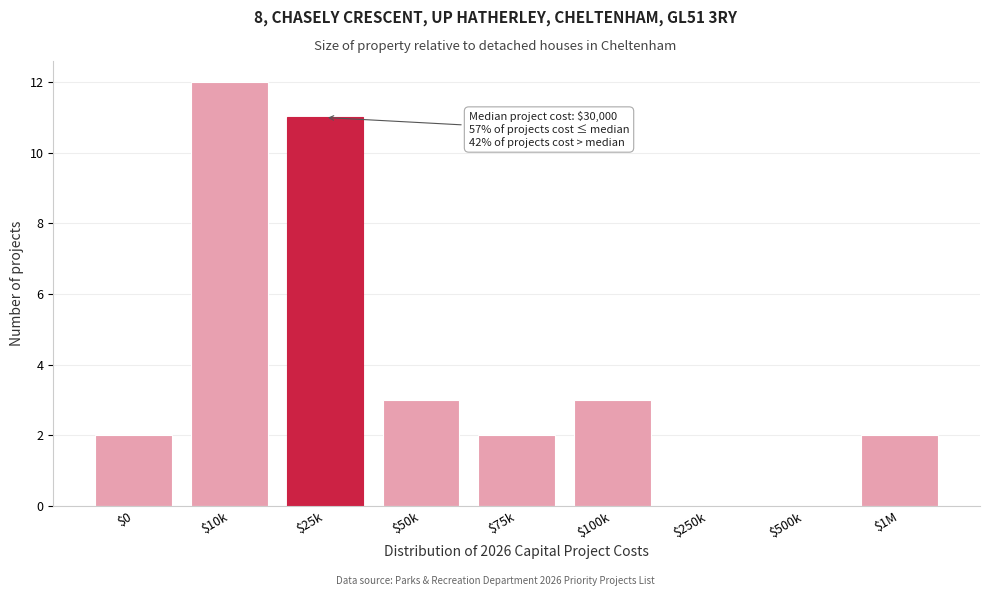

What is the greatest value displayed?

12